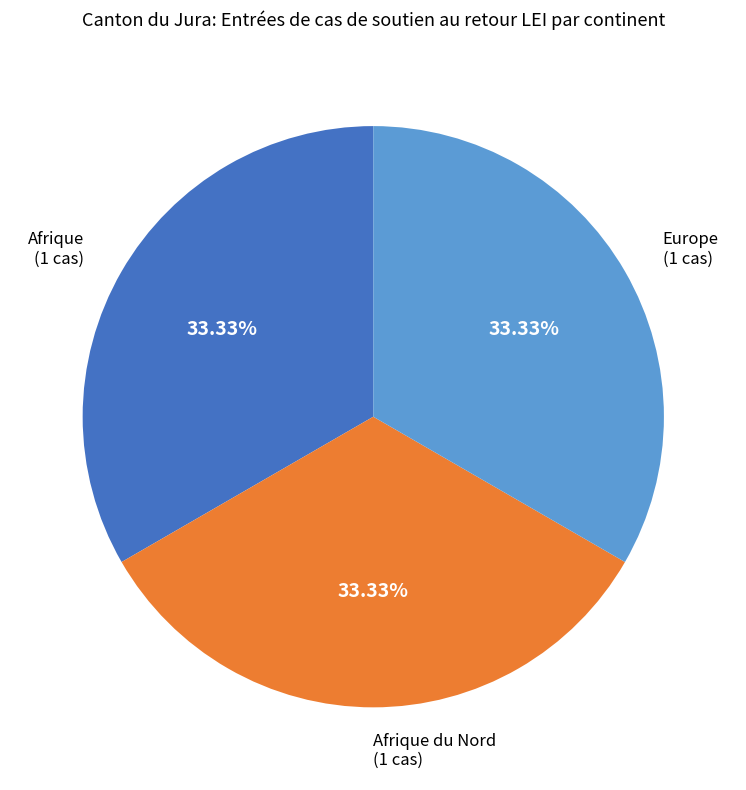

What is the ratio of the value at Afrique du Nord to the value at Afrique?

1.0